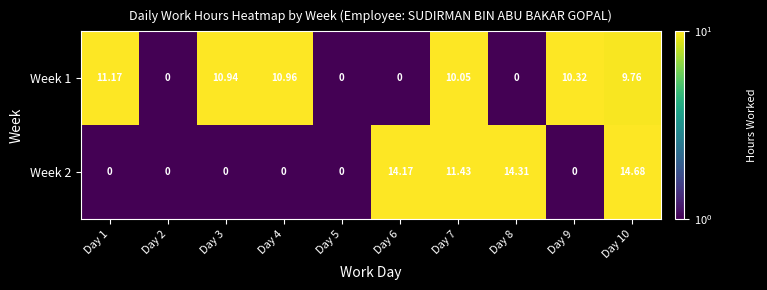

Which series has the largest range (max minus min)?

Week 2